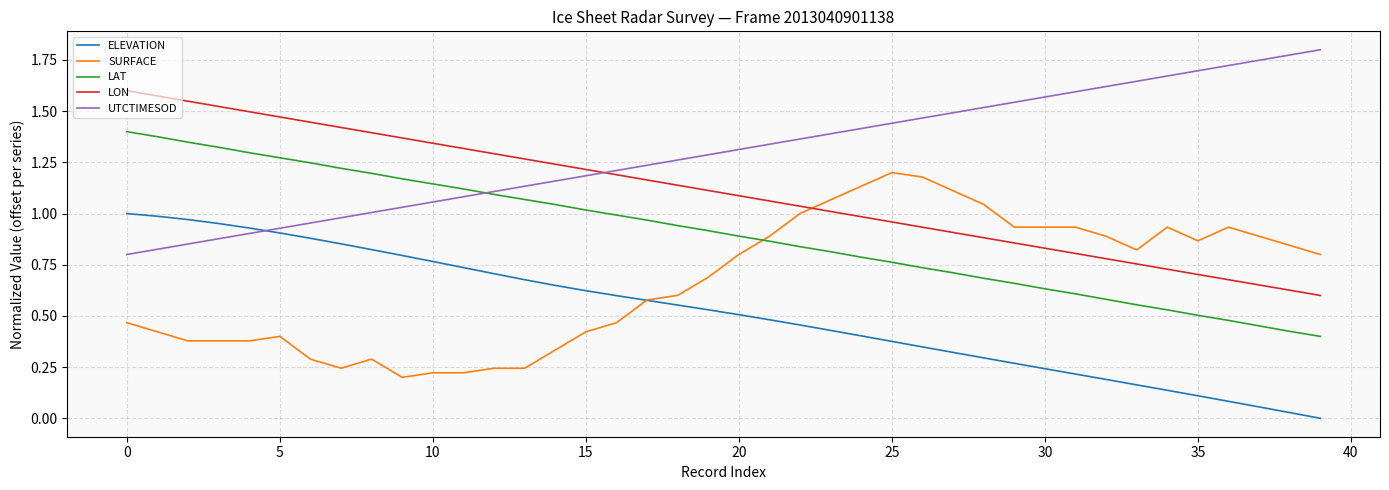

True or false: SURFACE and UTCTIMESOD cross at least once.

False